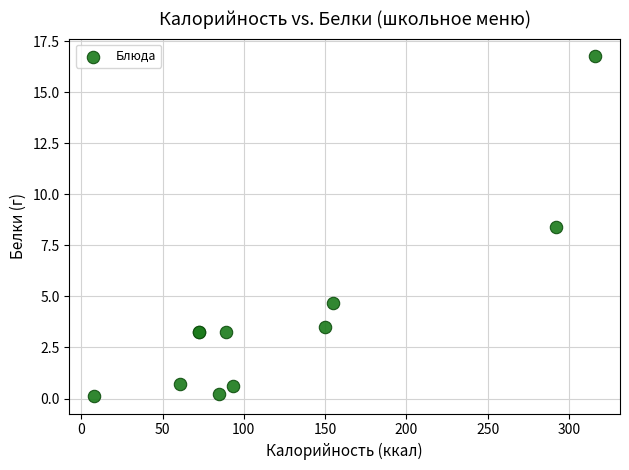

What Y value in the scatter plot is closest to 8?

8.4